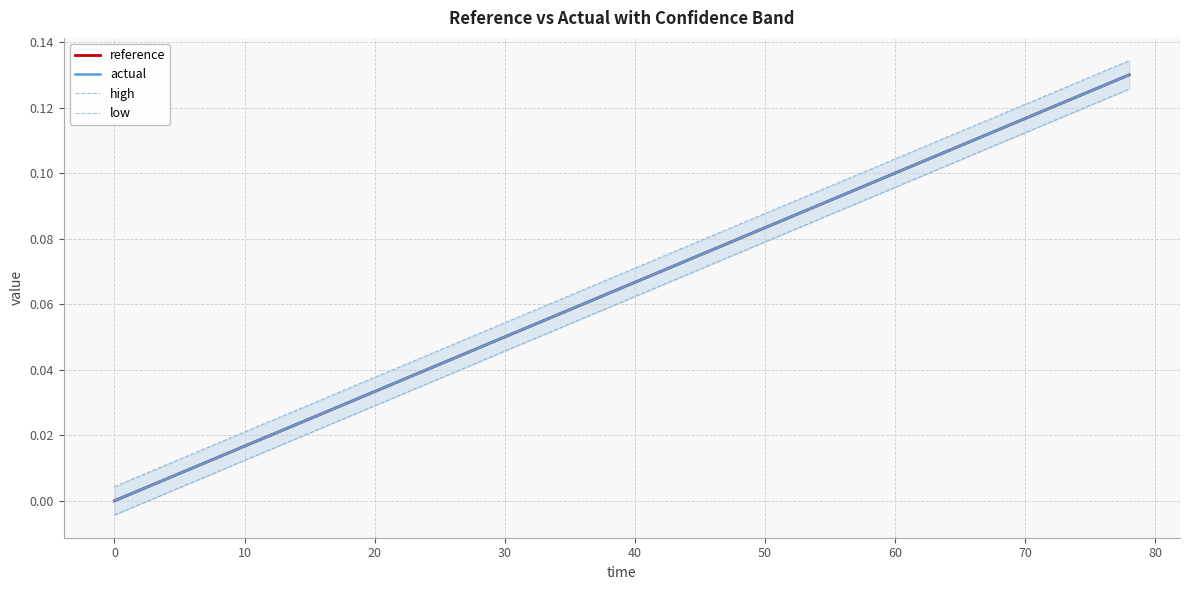

True or false: actual and high intersect in this chart.

False